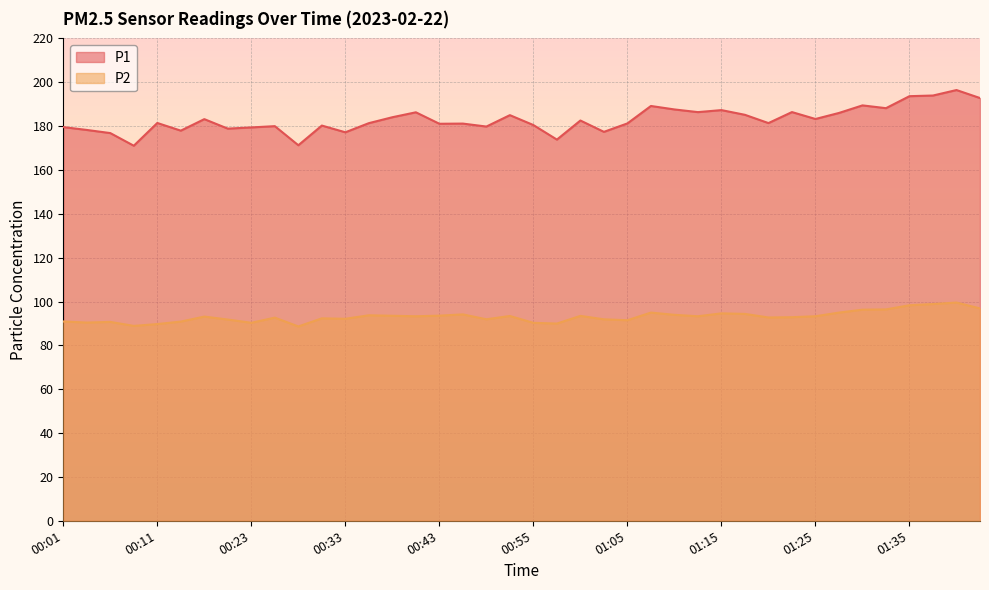

How many distinct data groups are displayed?

2